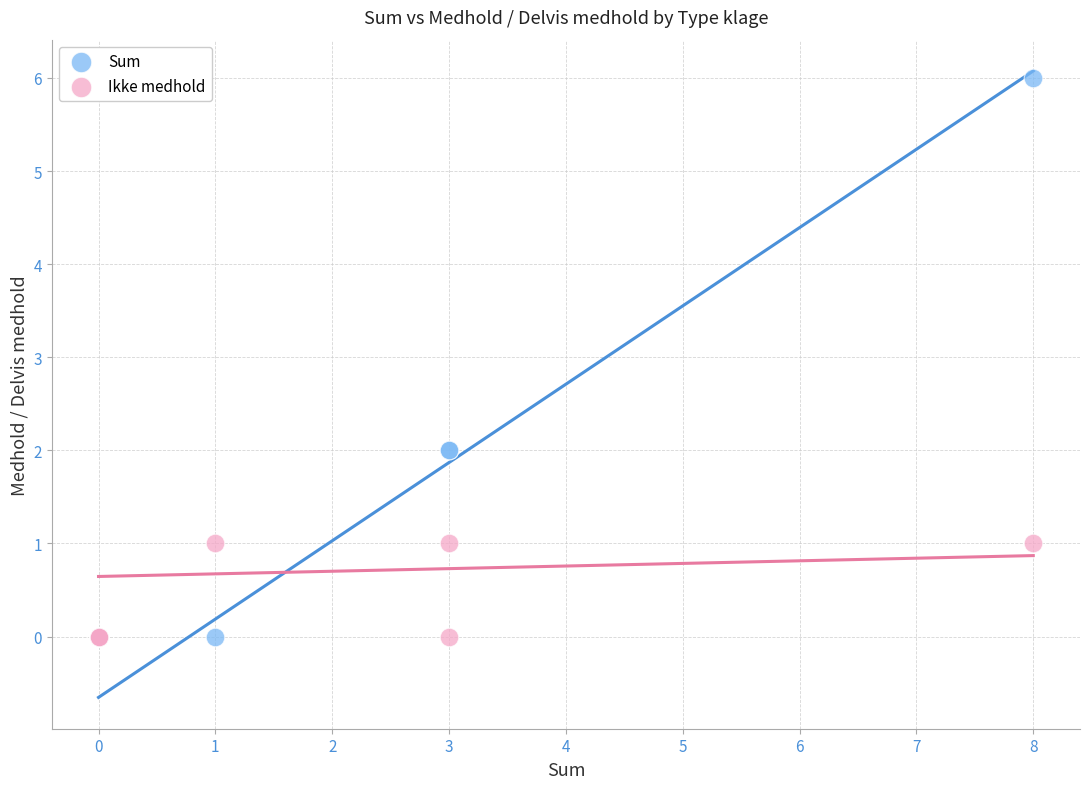

What are all the series names shown in the legend?

Sum, Ikke medhold